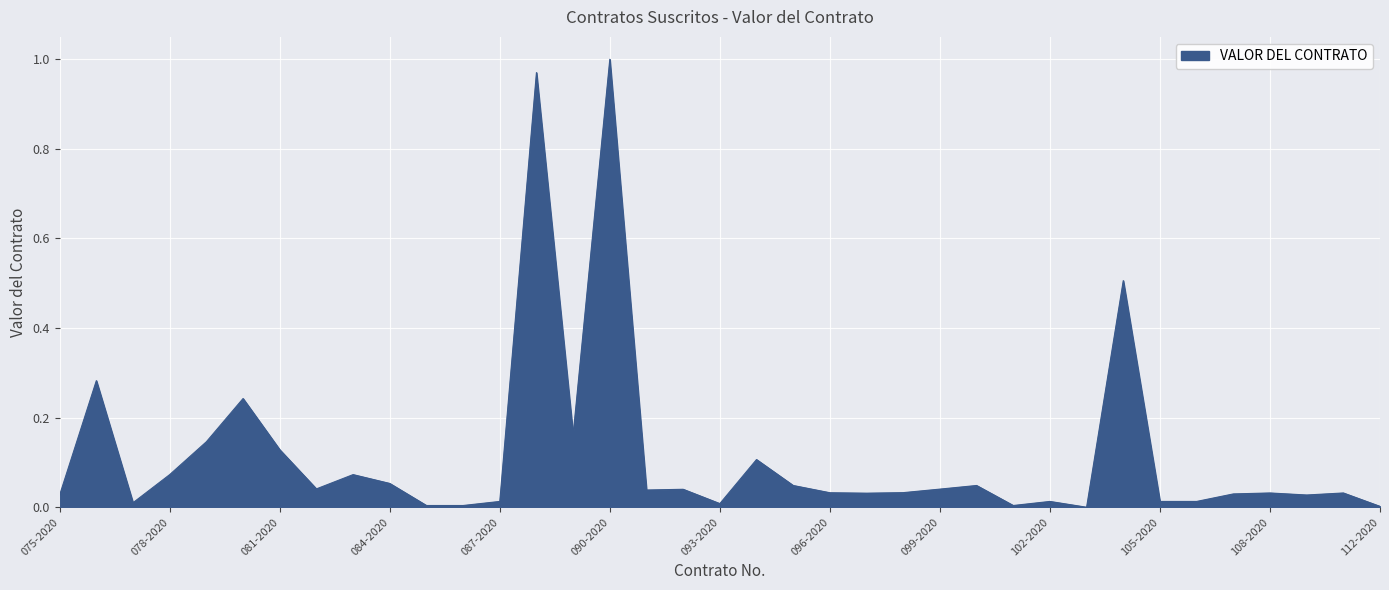

Reading right to left, extract all data points from this chart.

112-2020=0.0	111-2020=0.0	109-2020=0.0	108-2020=0.0	107-2020=0.0	106-2020=0.0	105-2020=0.0	104-2020=0.5	103-2020=0.0	102-2020=0.0	101-2020=0.0	100-2020=0.0	099-2020=0.0	098-2020=0.0	097-2020=0.0	096-2020=0.0	095-2020=0.0	094-2020=0.1	093-2020=0.0	092-2020=0.0	091-2020=0.0	090-2020=1.0	089-2020=0.2	088-2020=1.0	087-2020=0.0	086-2020=0.0	085-2020=0.0	084-2020=0.1	083-2020=0.1	082-2020=0.0	081-2020=0.1	080-2020=0.2	079-2020=0.1	078-2020=0.1	077-2020=0.0	076-2020=0.3	075-2020=0.0